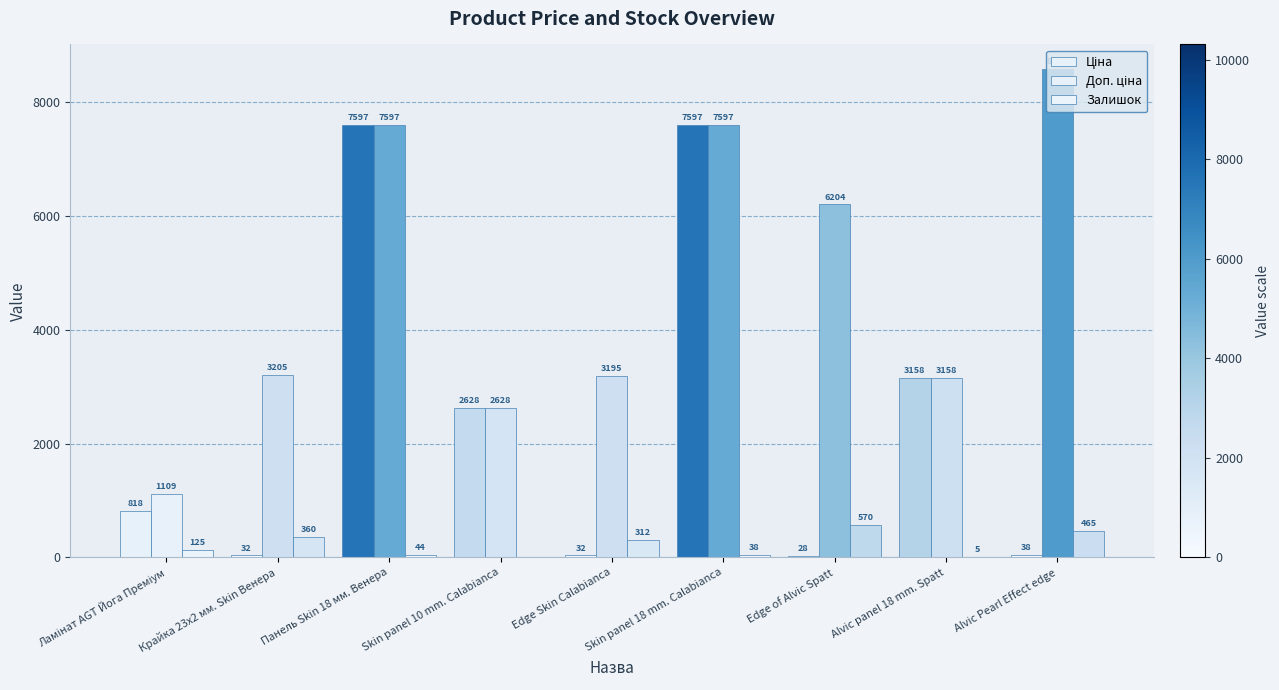

What is the label of the 8th bar from the right?

Крайка 23x2 мм. Skin Венера